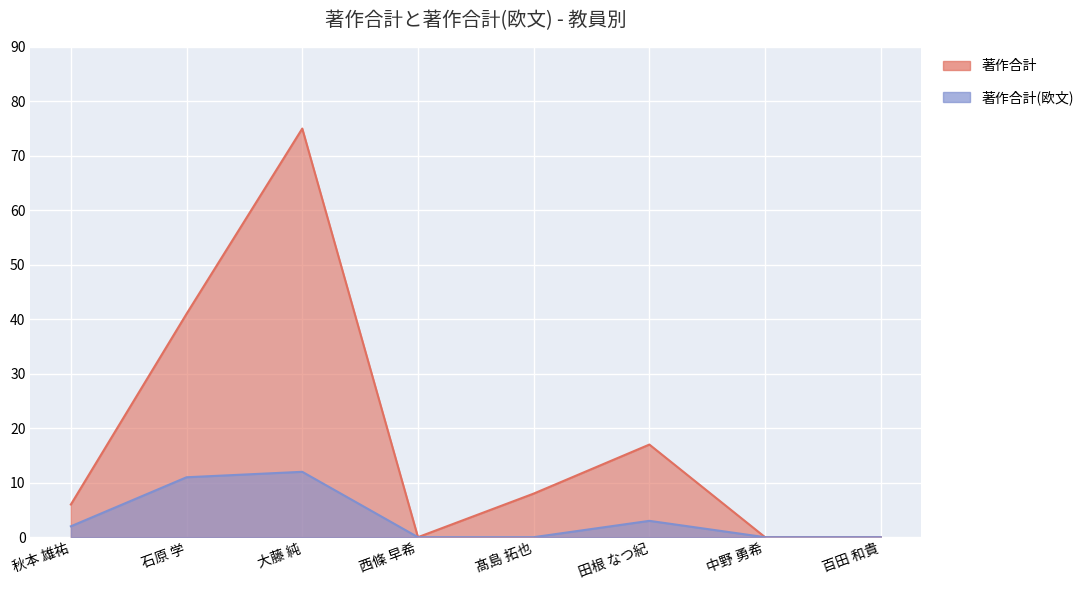

The 著作合計(欧文) series shows 1 at 秋本 雄祐. True or false?

False